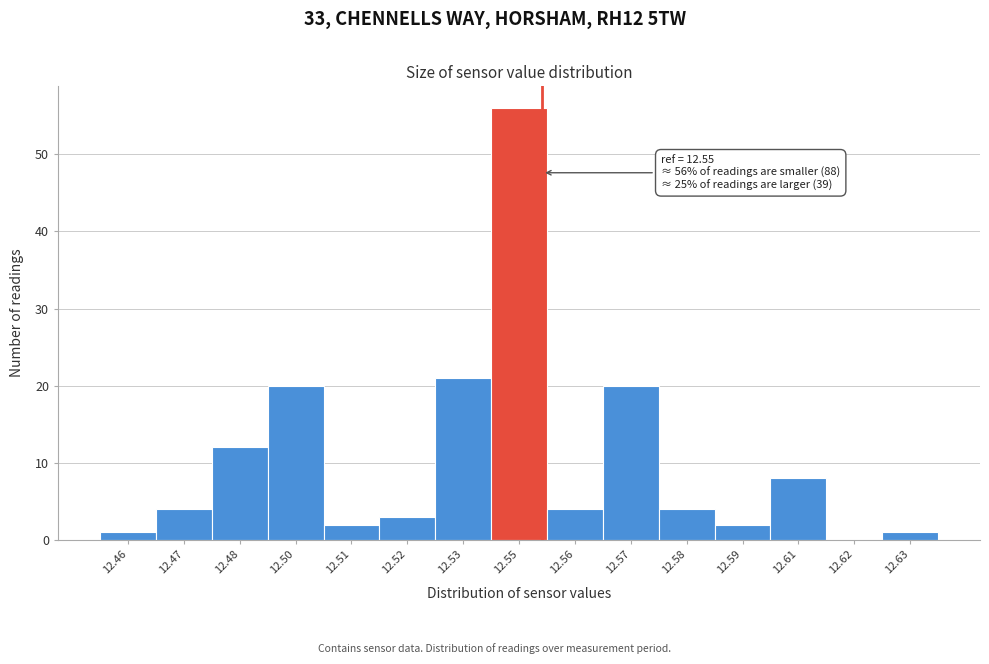

Reading left to right, what are all the values shown in this chart?

12.46=1	12.47=4	12.48=12	12.50=20	12.51=2	12.52=3	12.53=21	12.55=56	12.56=4	12.57=20	12.58=4	12.59=2	12.61=8	12.62=0	12.63=1